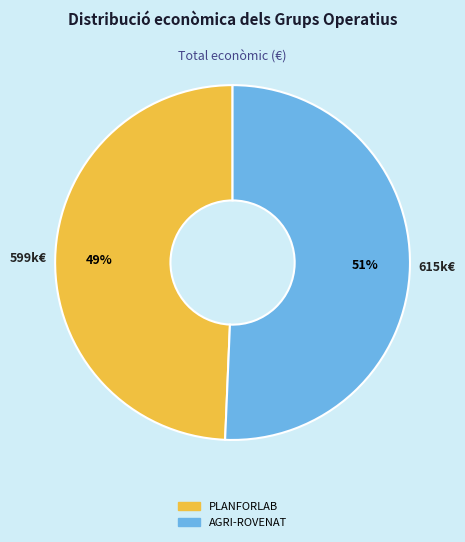

Is the sum of AGRI-ROVENAT and PLANFORLAB greater than half?

Yes